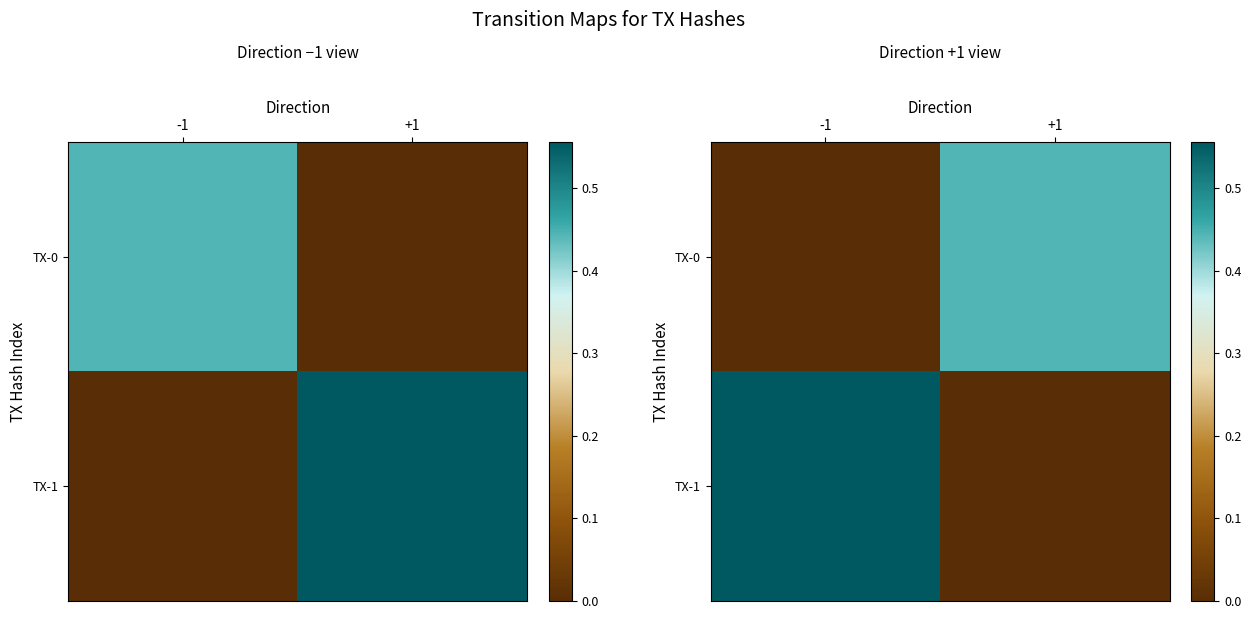

Is it true that TX-0 equals 0.4 at +1?

True